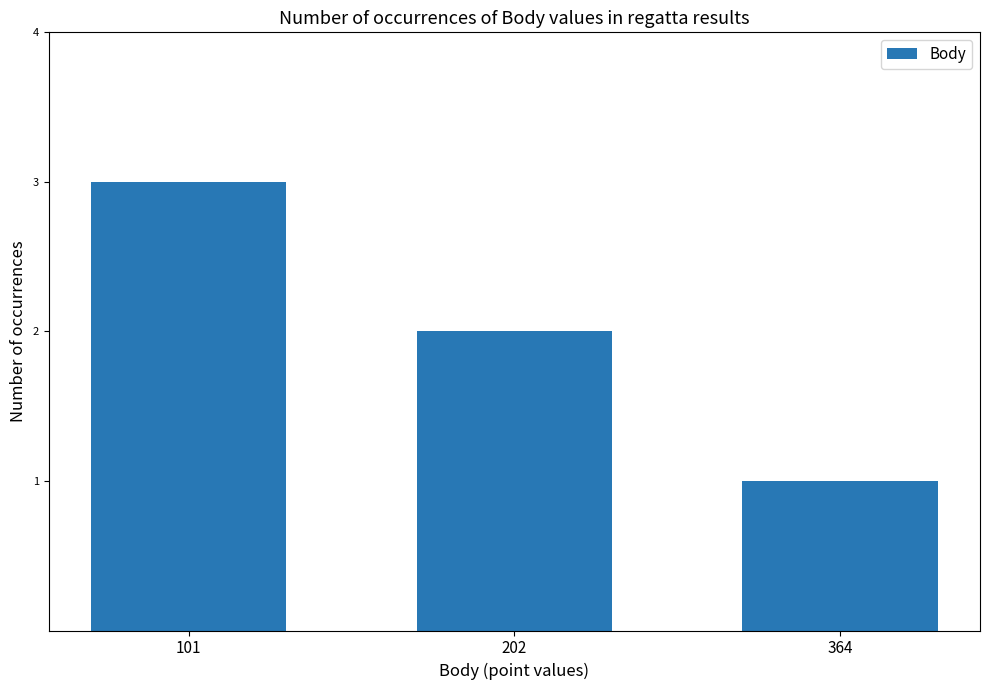

The chart shows a value of 5 at 101. True or false?

False